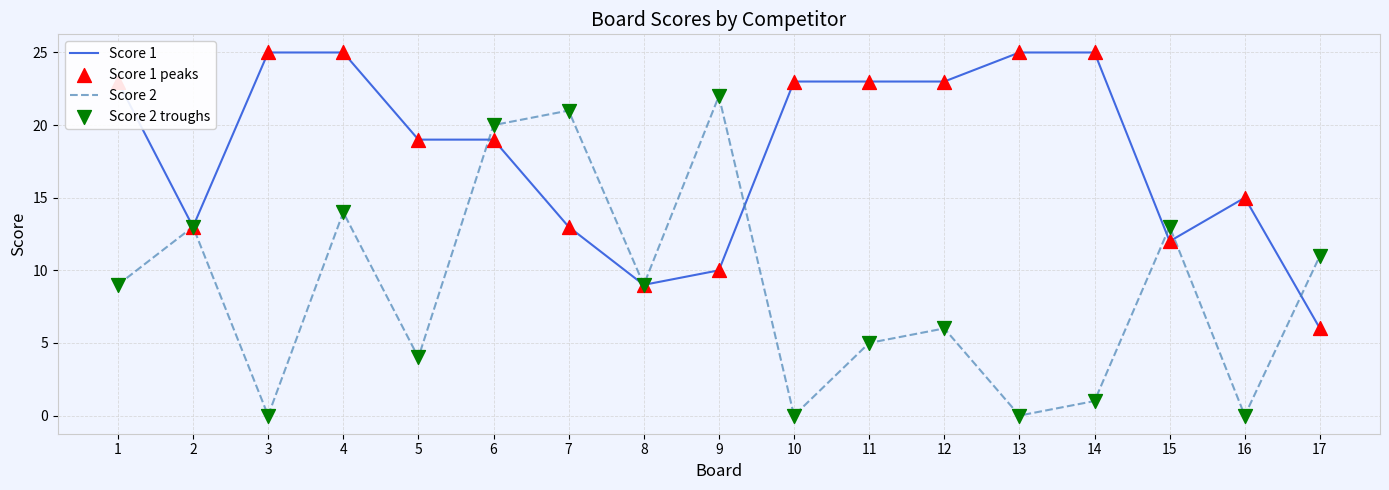

What is the spread (max minus min) of values at 3?

25